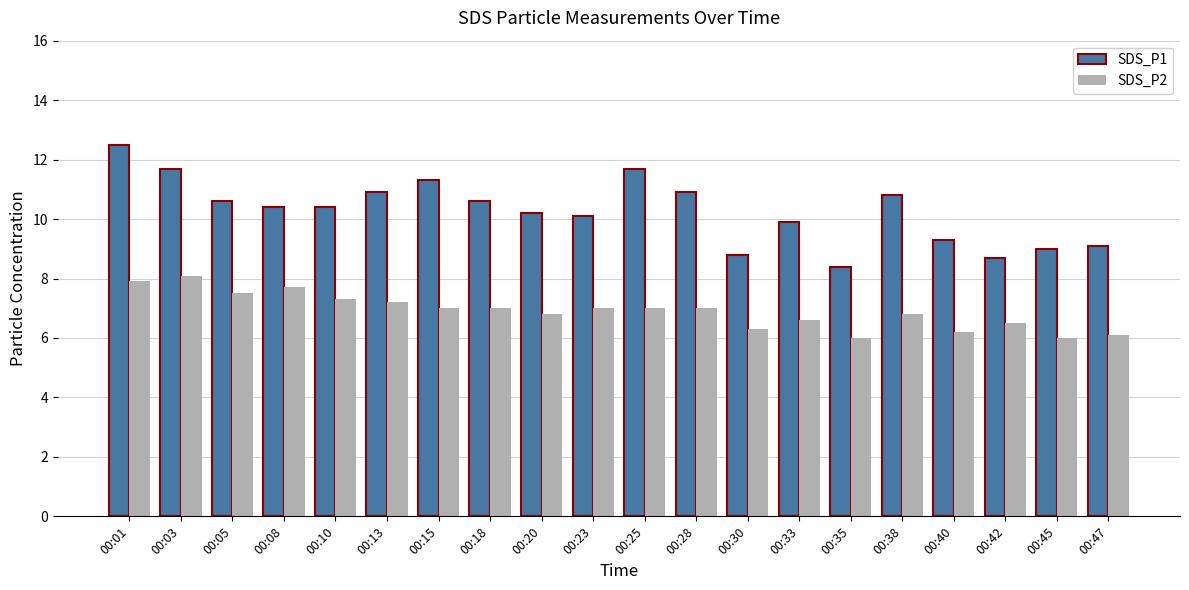

What is the value of the SDS_P1 bar at the 5th from the left?

10.4